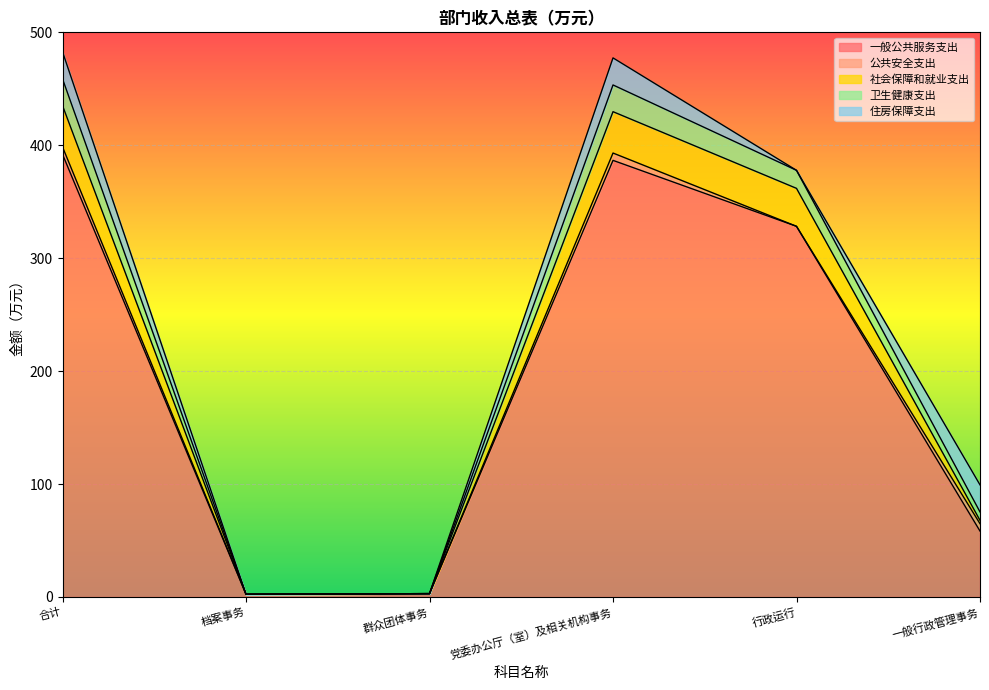

The 一般公共服务支出 series shows 644.9 at 党委办公厅（室）及相关机构事务. True or false?

False